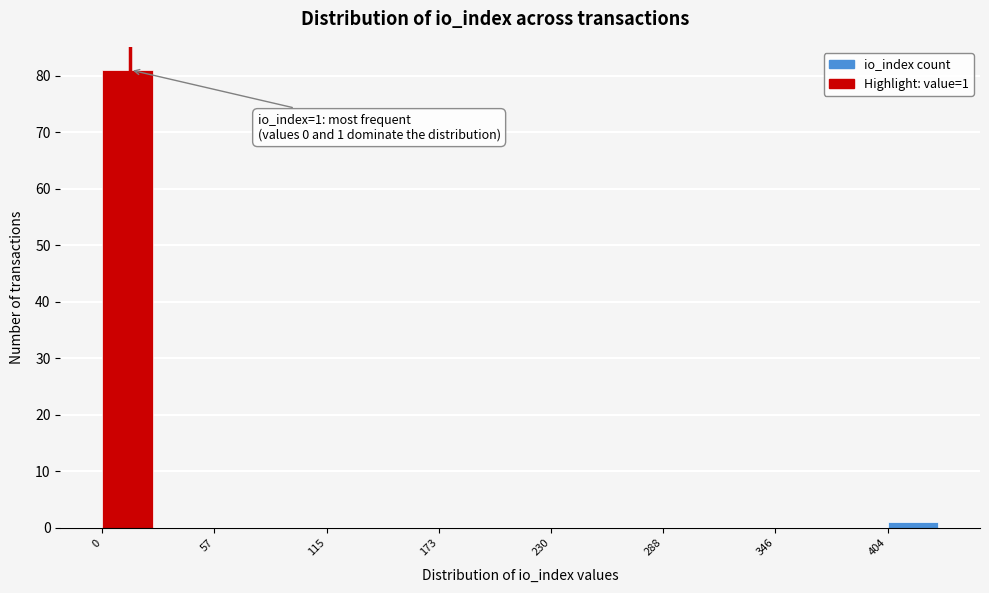

Read against the x-axis, roughly where is the centre of the tallest bar?

10